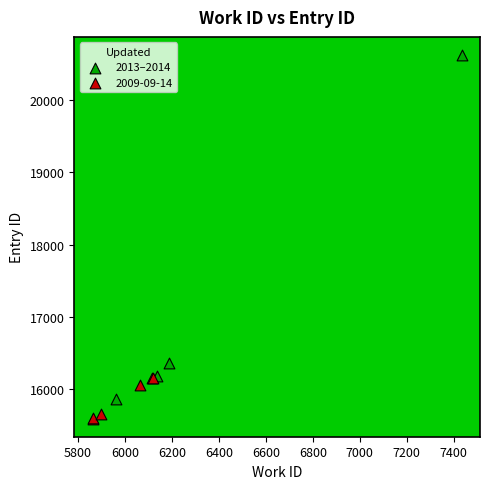

Which series has the widest spread of Y values?

2013–2014